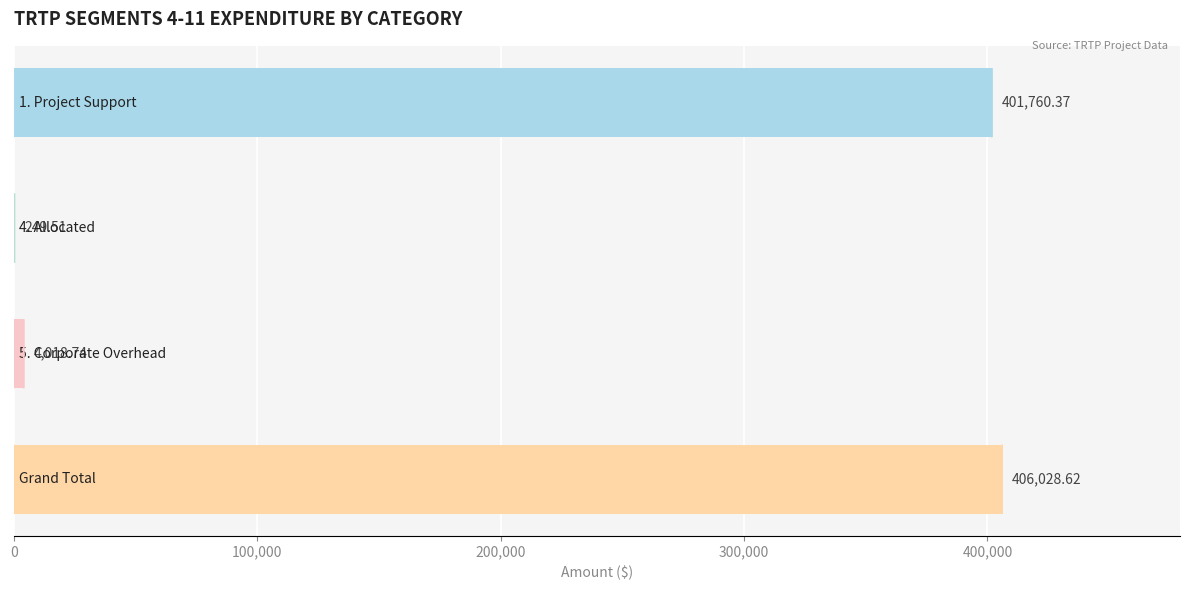

What is the sum of all values?

812057.2